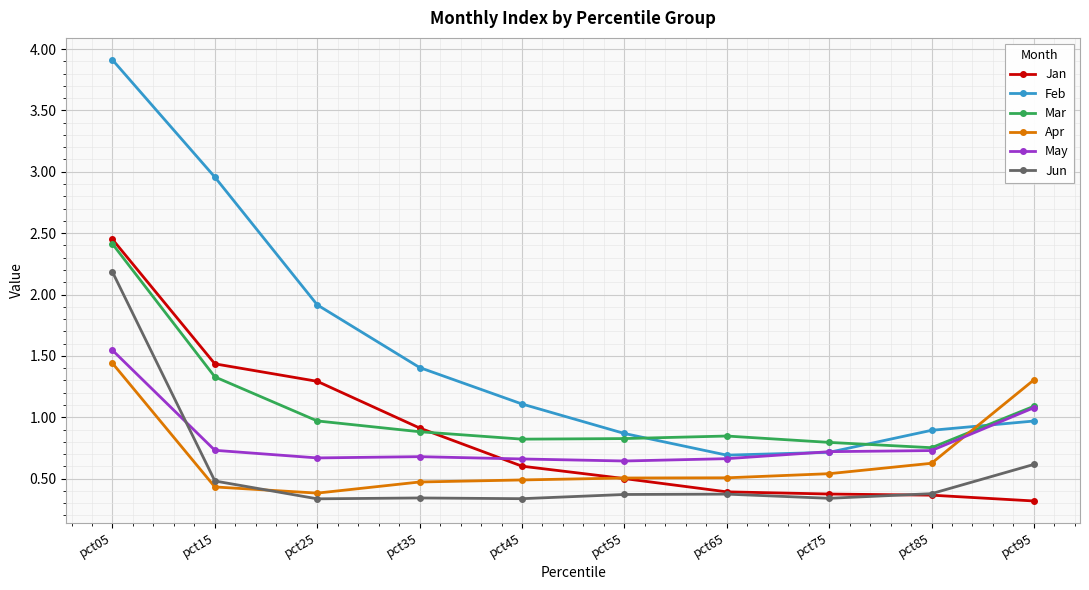

True or false: Apr and Feb intersect in this chart.

True